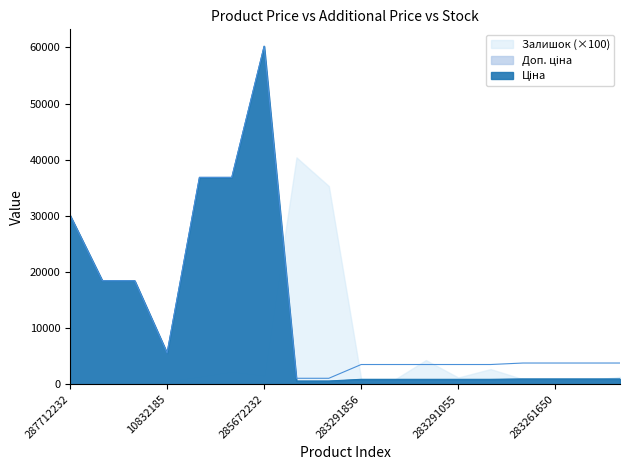

Which series has the largest range (max minus min)?

Ціна